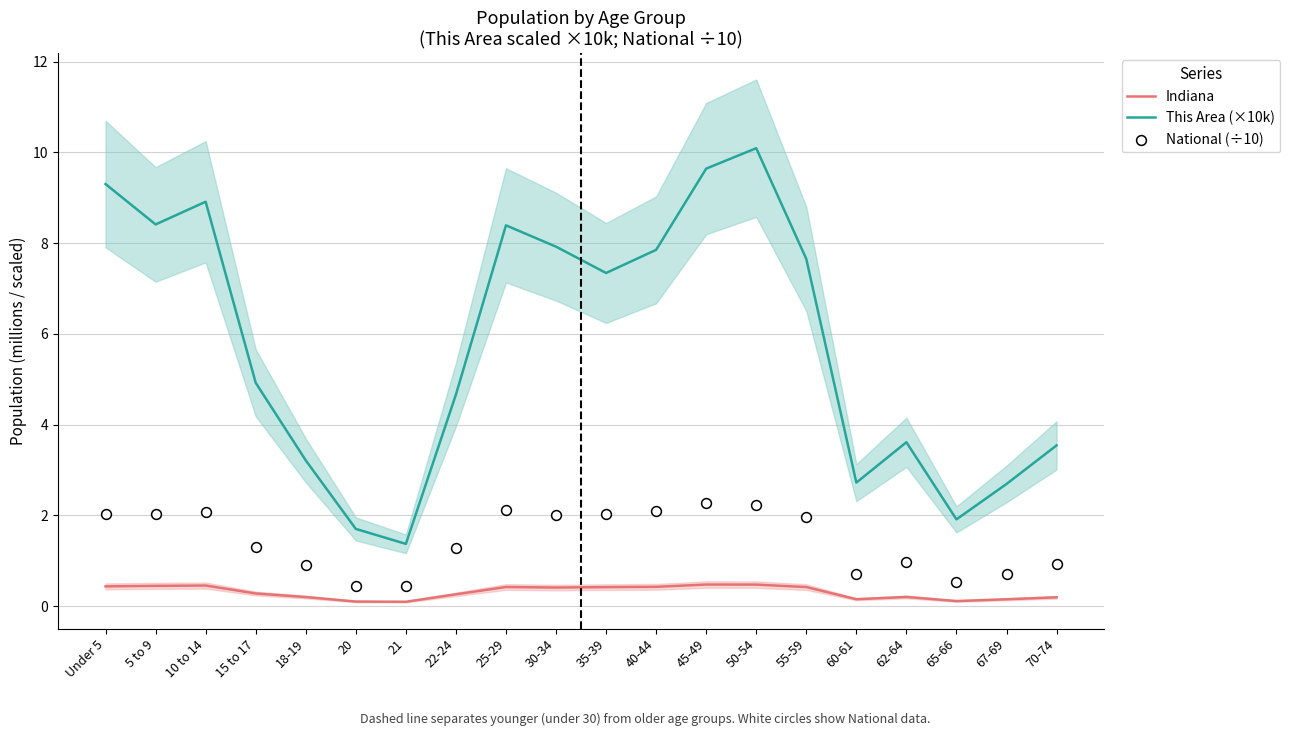

At which category is the sum across all series the highest?

50-54